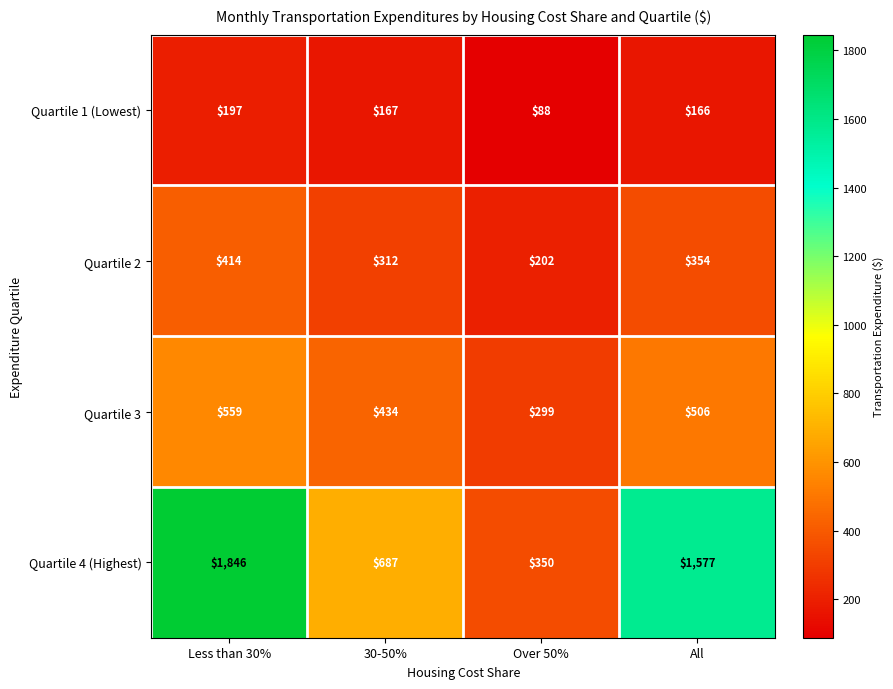

What is the total value across all series at All?

2603